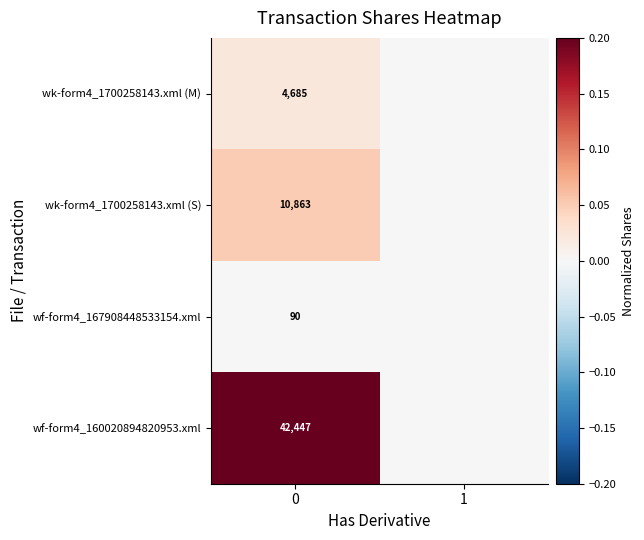

Is the value of wk-form4_1700258143.xml (S) at 0 greater than the value of wf-form4_160020894820953.xml at 0?

No